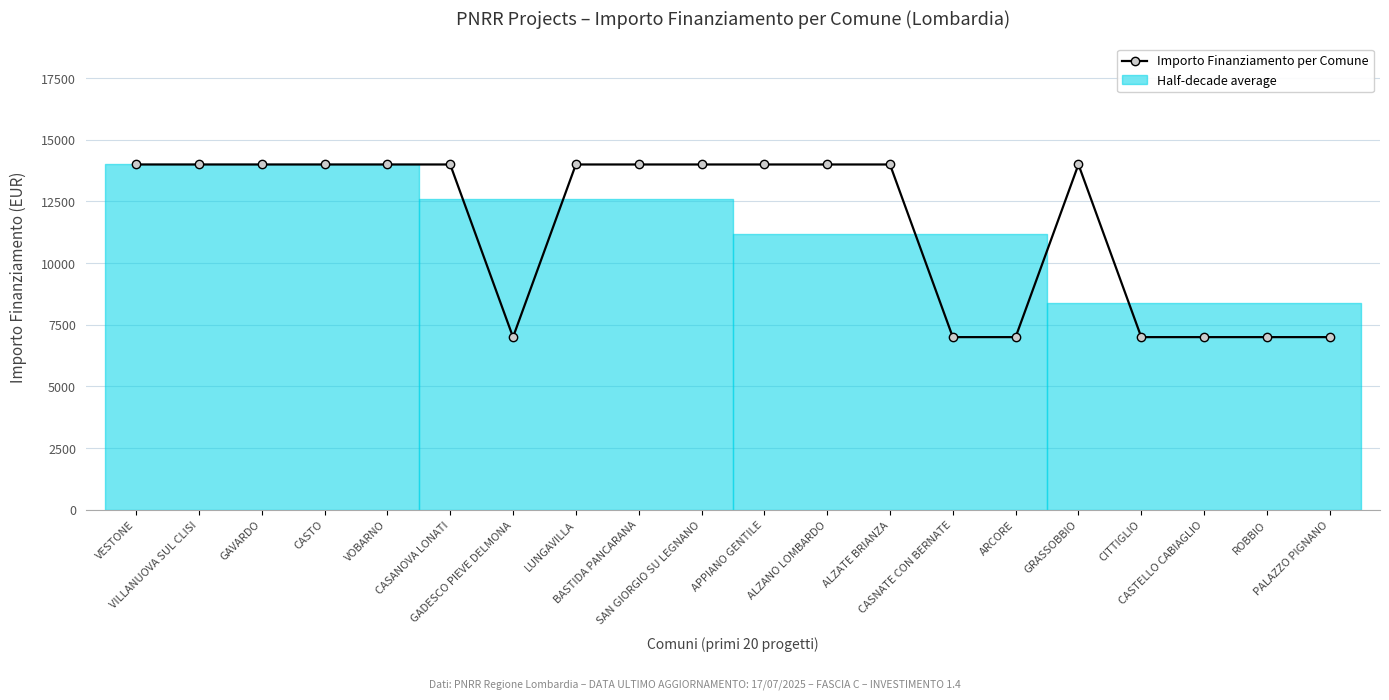

Does the chart display data point markers on the line(s)?

Yes